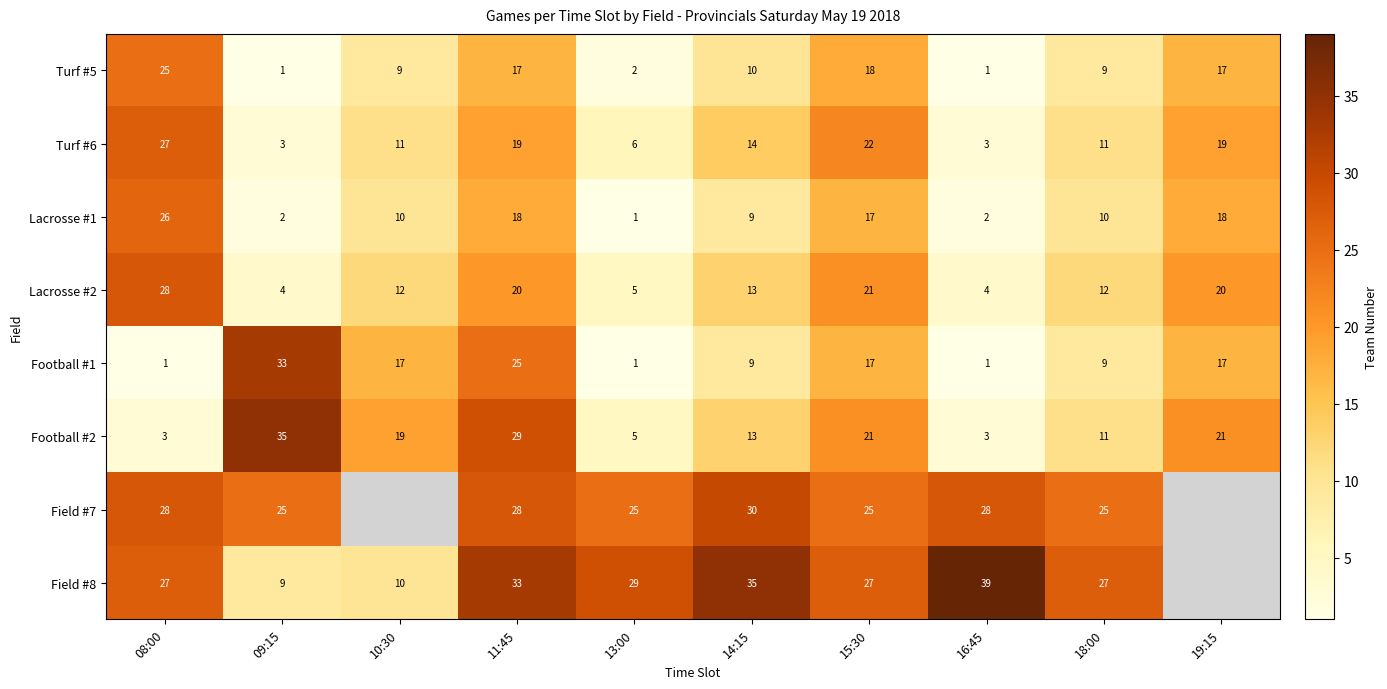

Is the value of Lacrosse #1 at 14:15 greater than the value of Field #7 at 13:00?

No